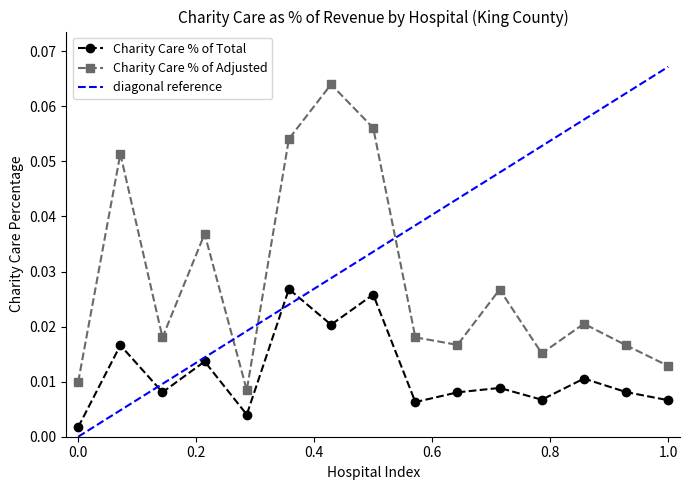

True or false: Charity Care % of Adjusted has more than 1 points higher than both neighbors.

True